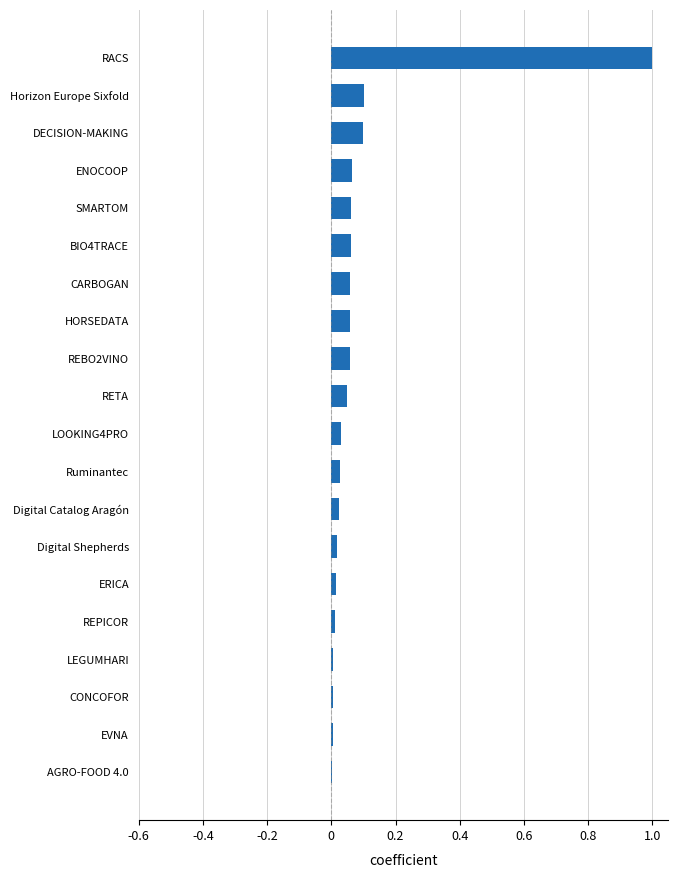

What is the sum of all values?

1.7